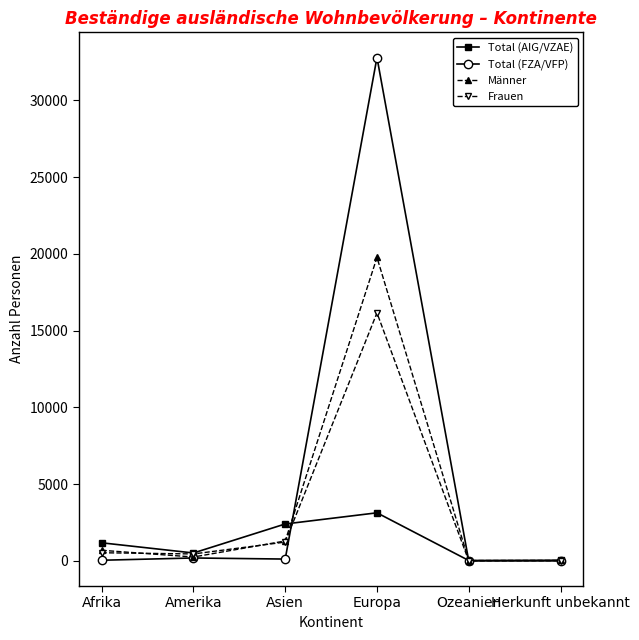

How many lines are shown in the chart?

4